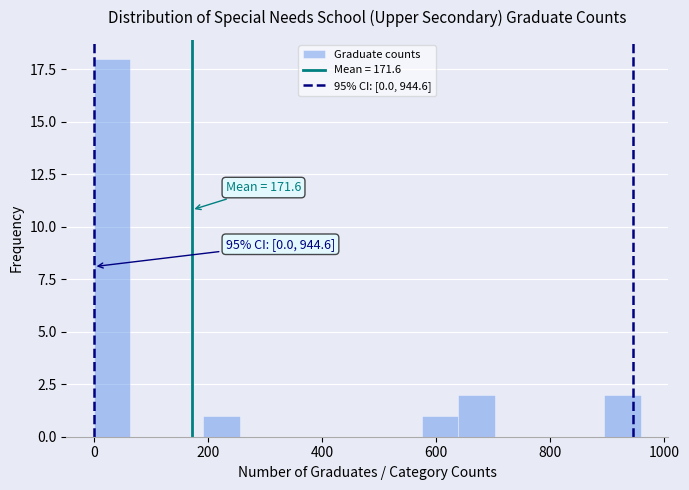

Read against the x-axis, roughly where is the centre of the tallest bar?

40